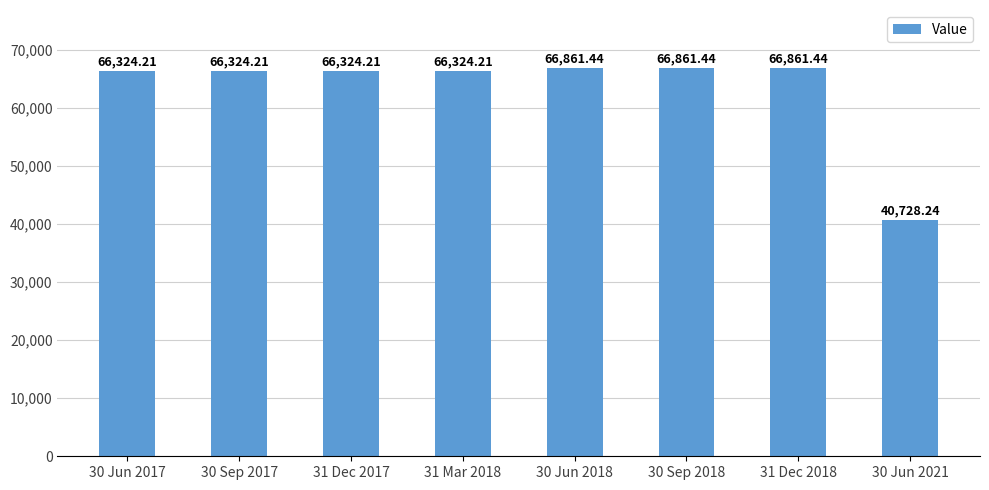

What is the change in value from 30 Jun 2017 to 31 Dec 2018?

+537.2